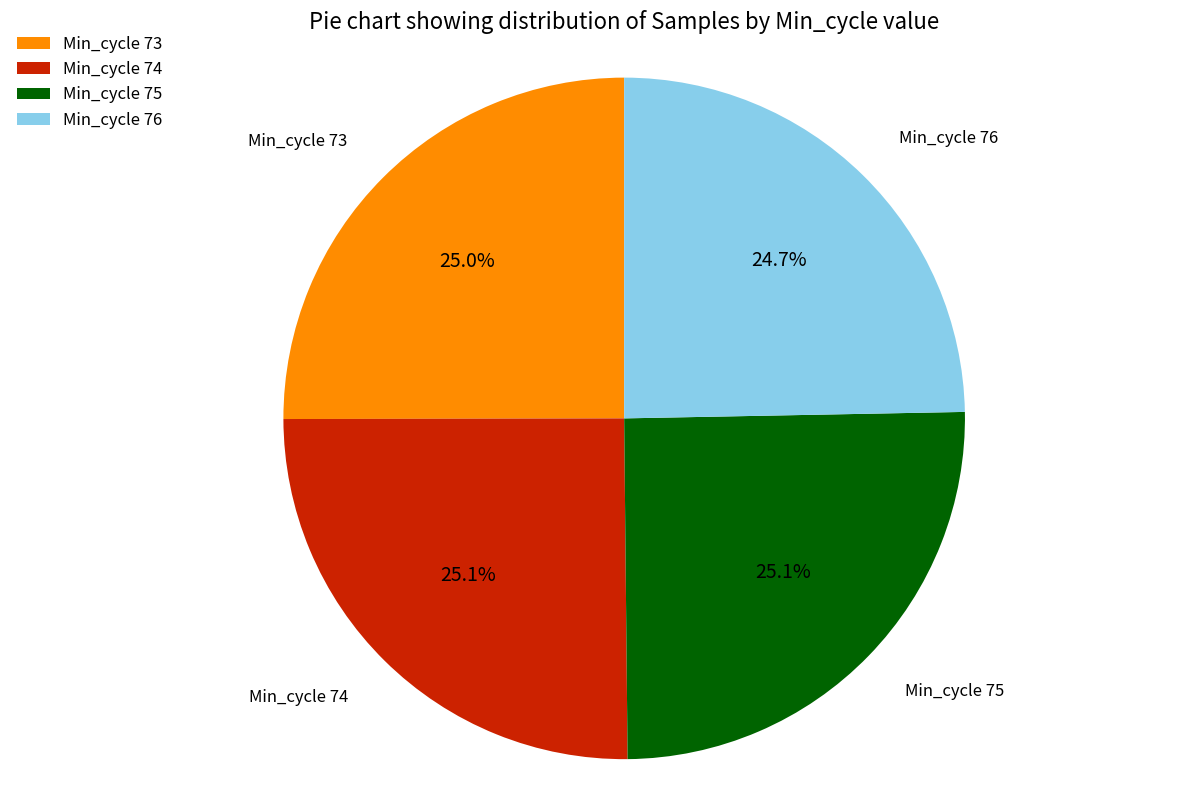

How many slices are in this pie chart?

4